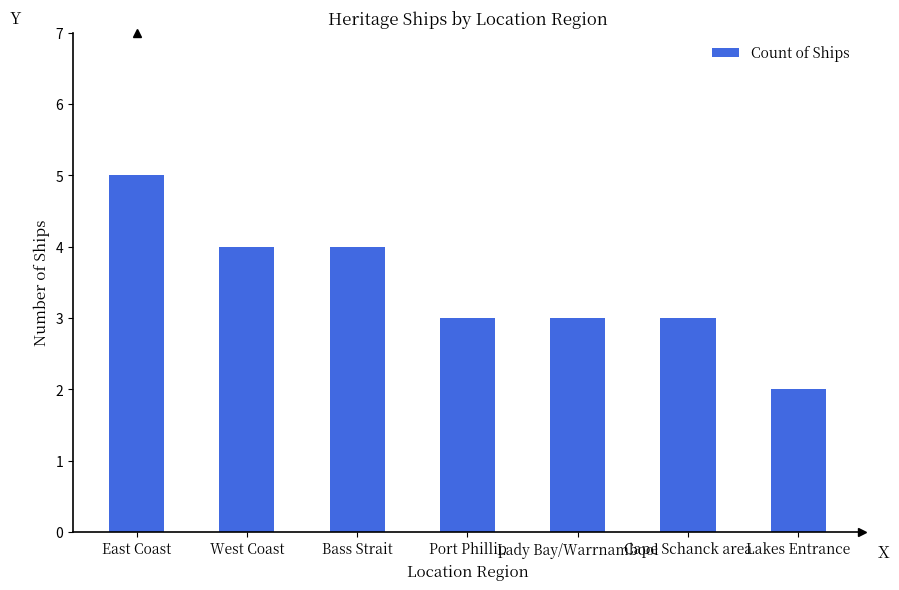

What is the change in value from West Coast to Lady Bay/Warrnambool?

-1